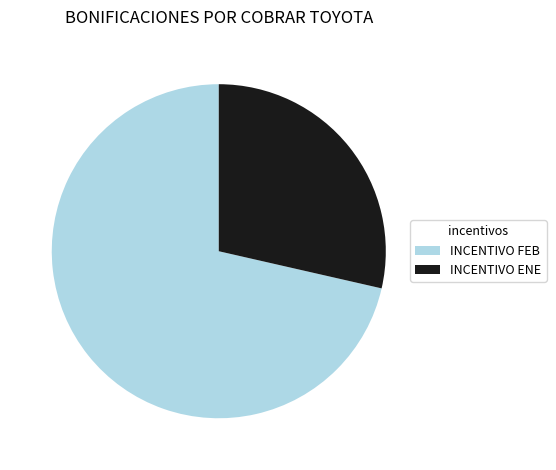

Which category has the biggest portion of the pie?

INCENTIVO FEB